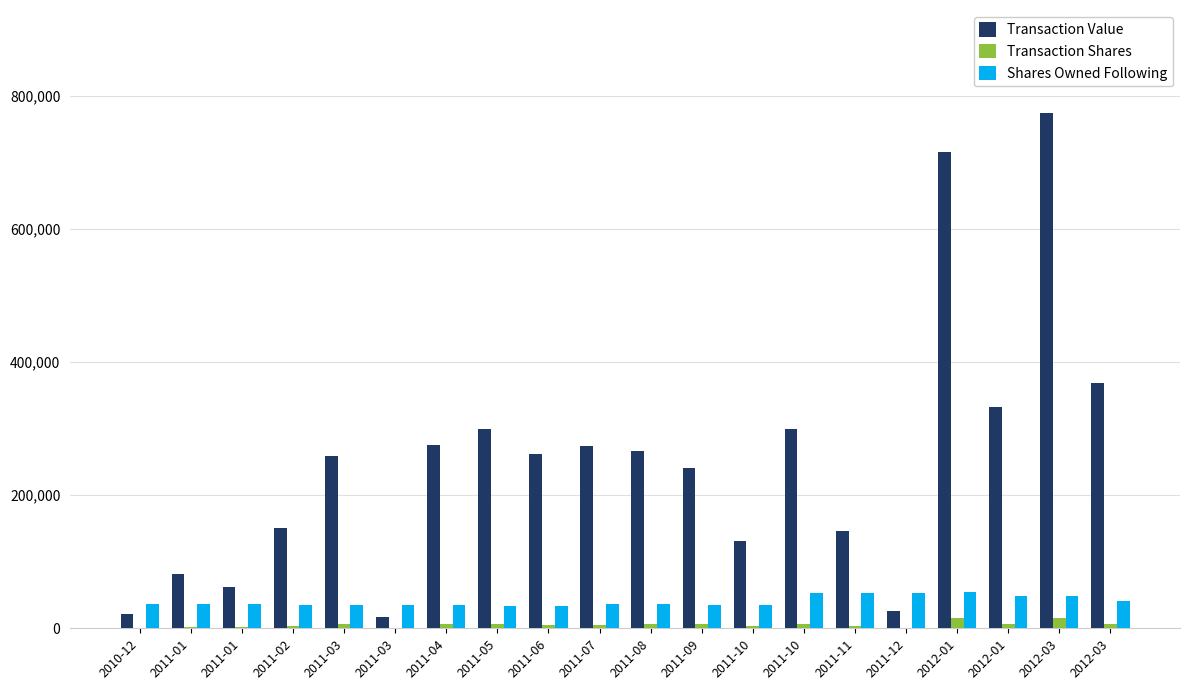

Does the chart contain stacked bars?

No